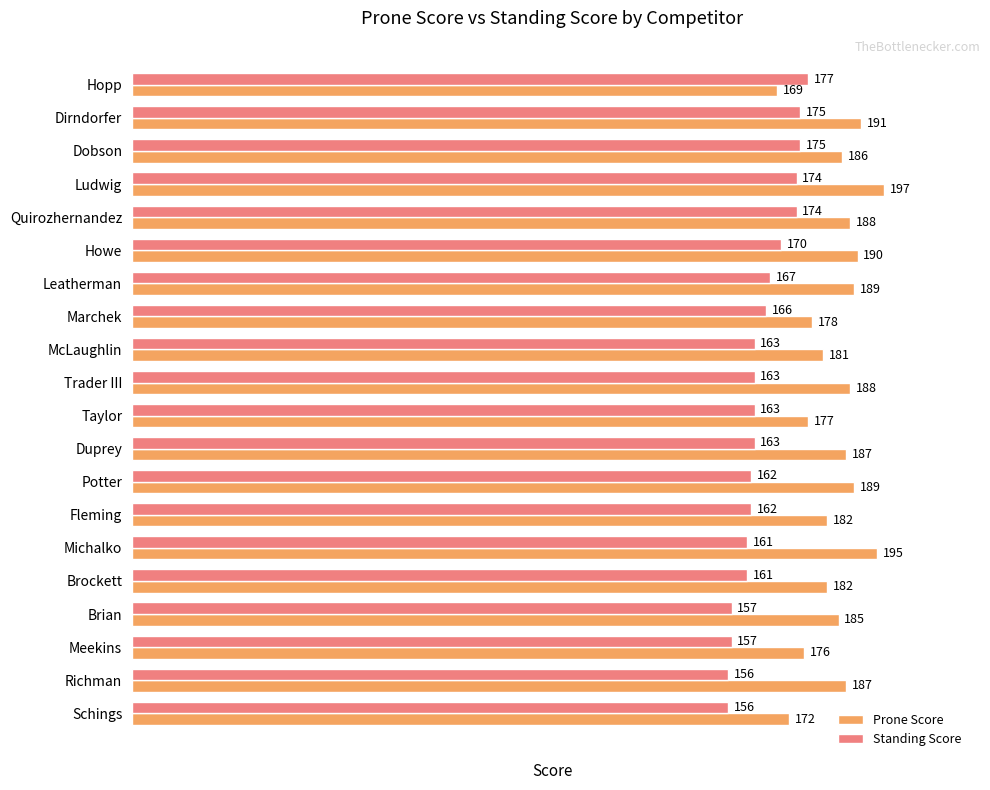

Is it true that Standing Score equals 162 at Potter?

True